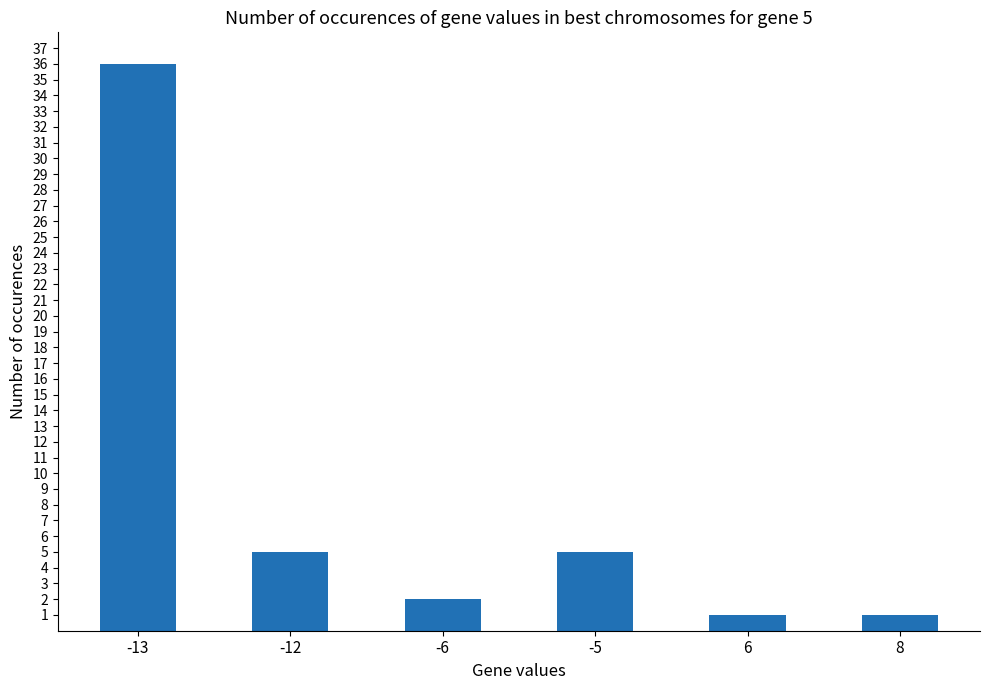

True or false: the data shows 7 at -12.

False